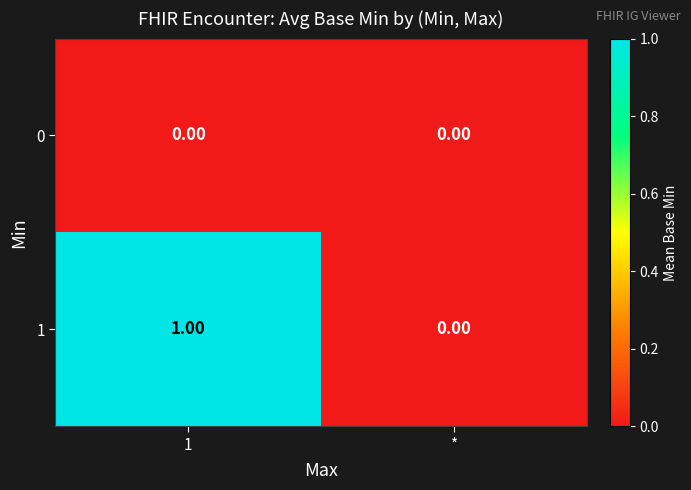

Between 1 and *, which series saw the biggest shift?

1